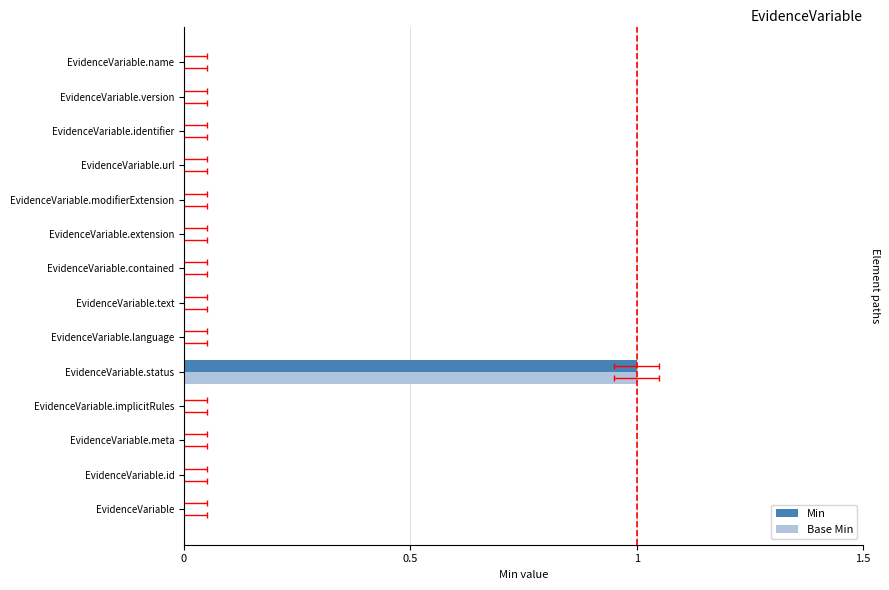

At EvidenceVariable.status, list the series in order from smallest to largest.

Min, Base Min